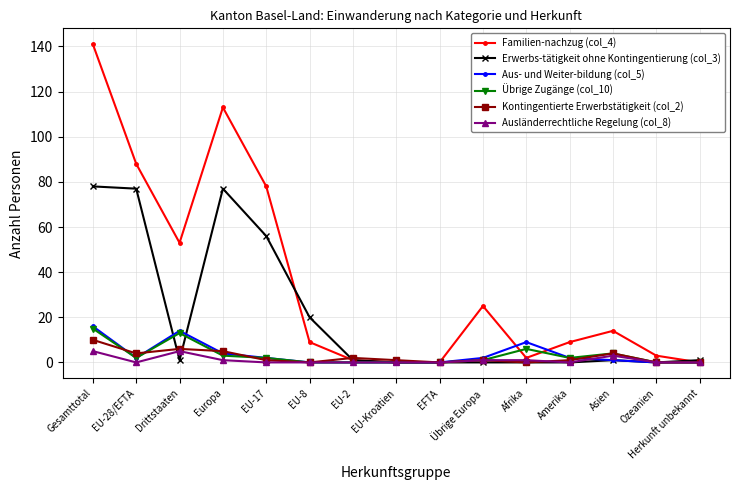

Does the chart have visible grid lines?

Yes